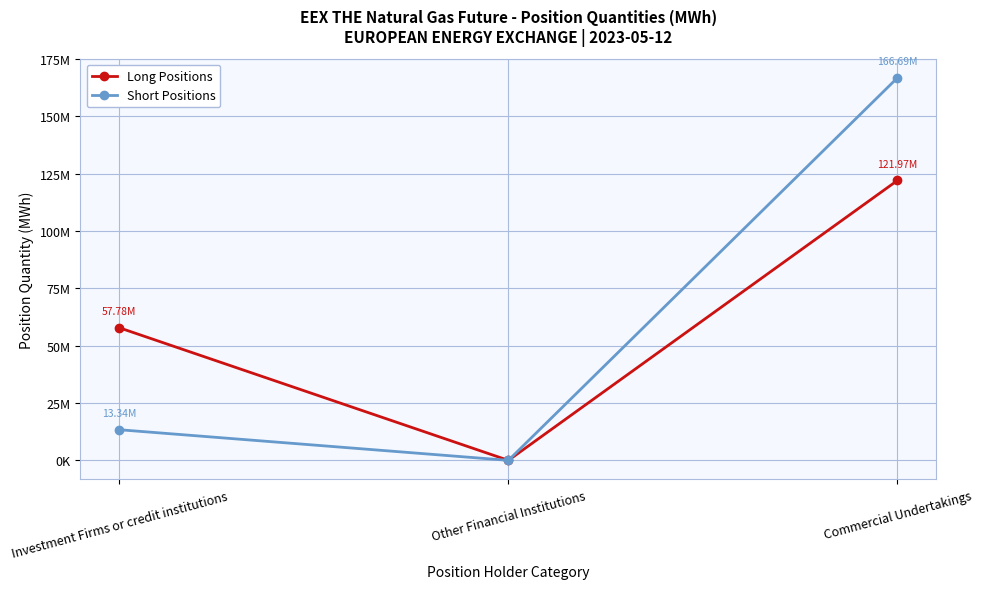

What are all the series names shown in the legend?

Long Positions, Short Positions